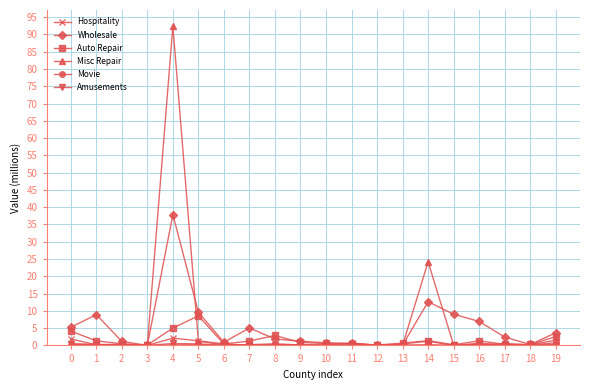

At which category is the sum across all series the highest?

4